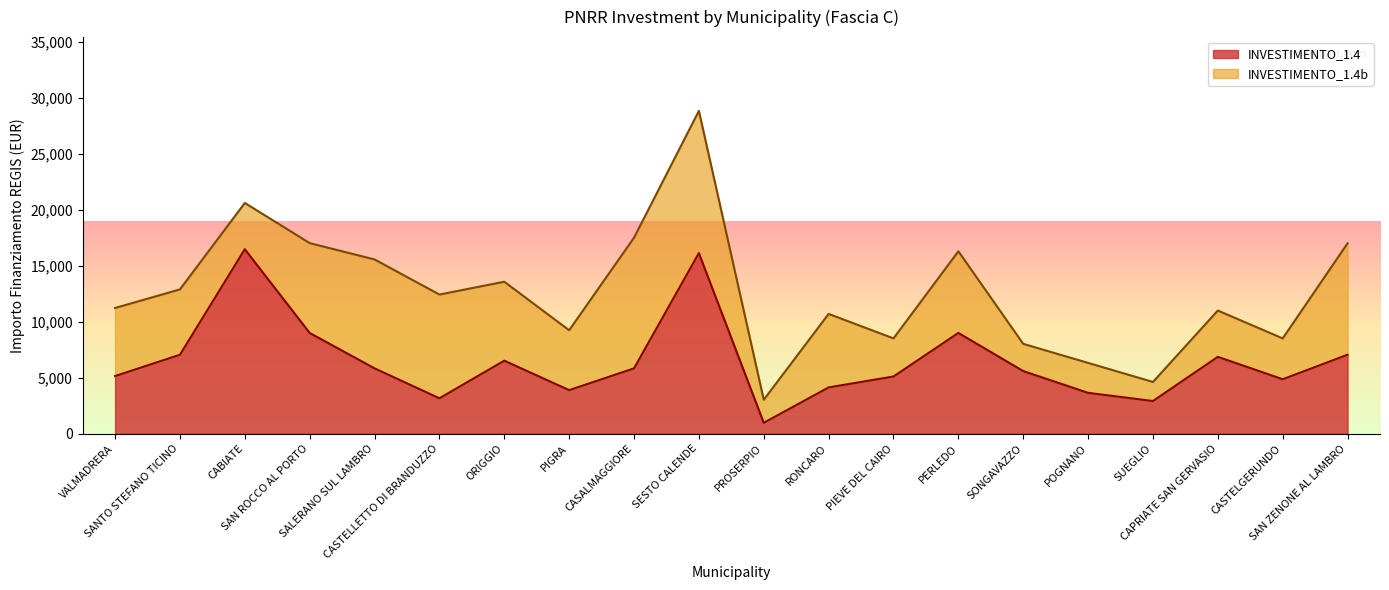

Which label corresponds to the largest value in the chart?

CABIATE